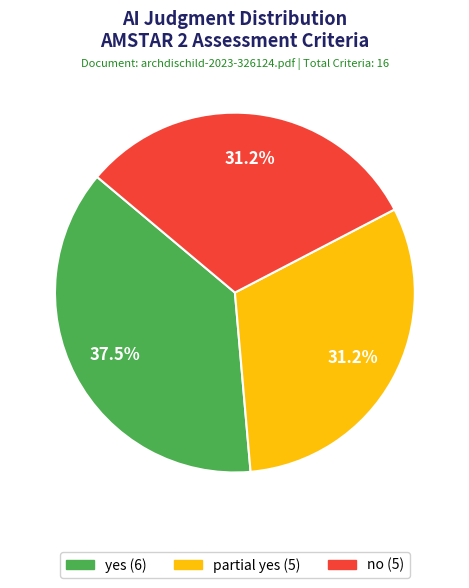

What portion of the pie excludes yes?

62.5%